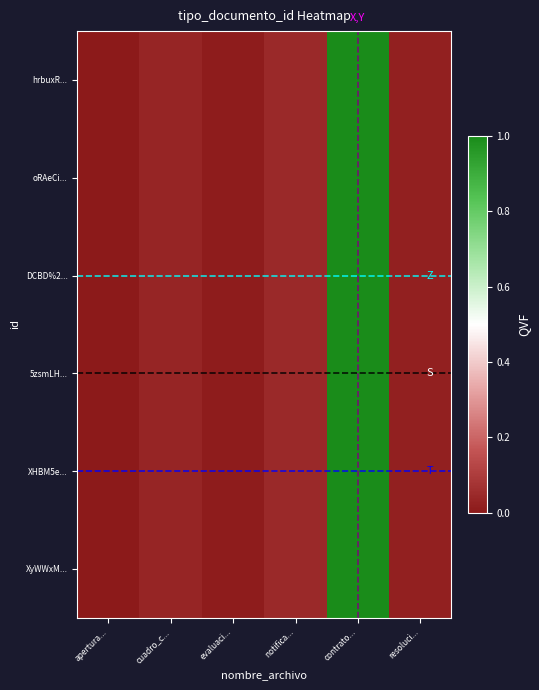

What is the total value across all series at evaluaci...?

0.1